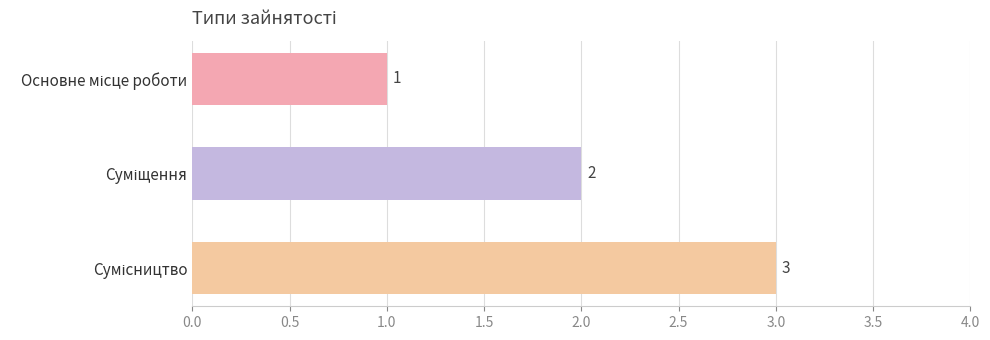

How many values are between 1 and 3?

3